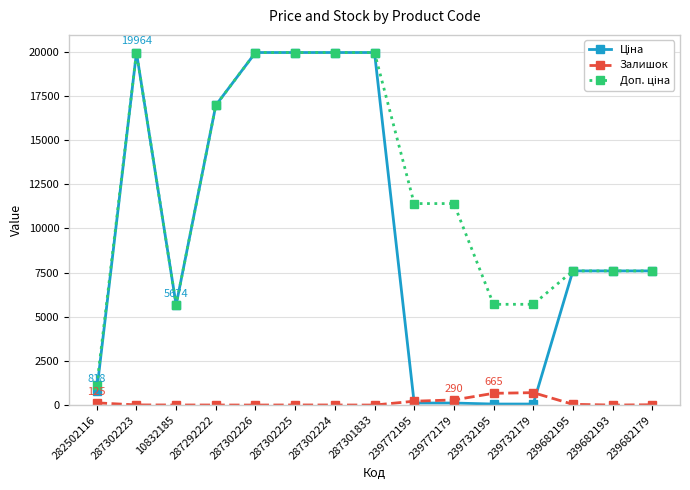

What is the greatest value displayed?

19964.2